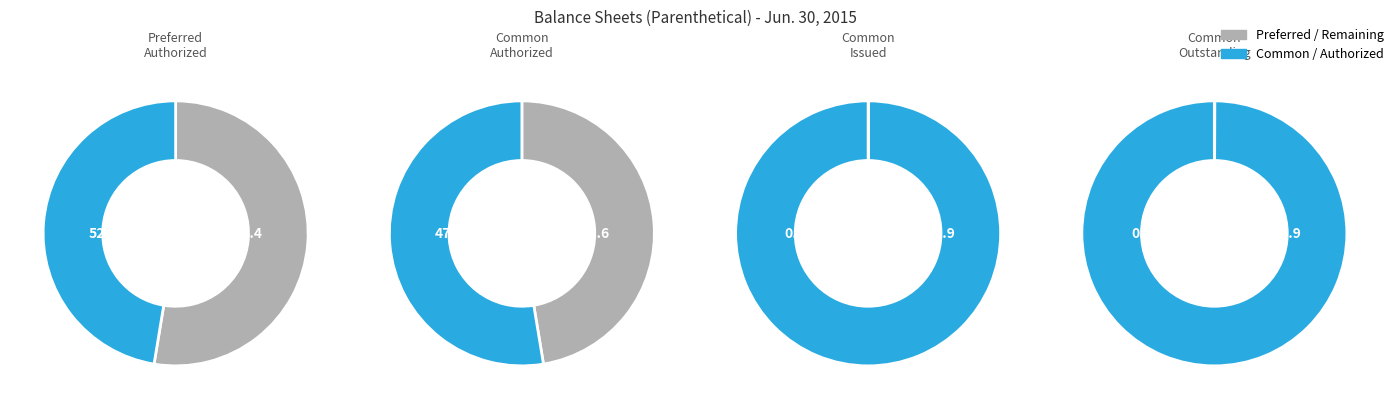

Which slice represents more than half of the pie?

Preferred Stock shares authorized